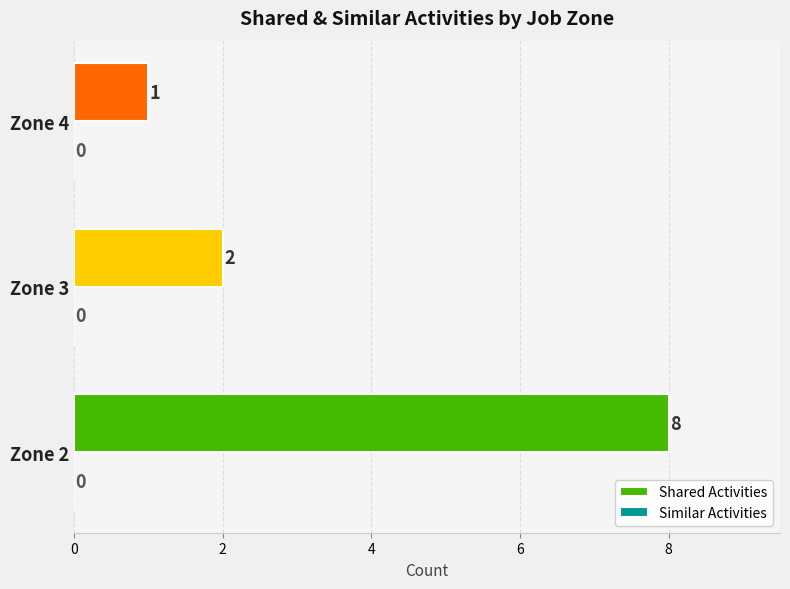

Is it true that the value at Zone 4 is 1?

True